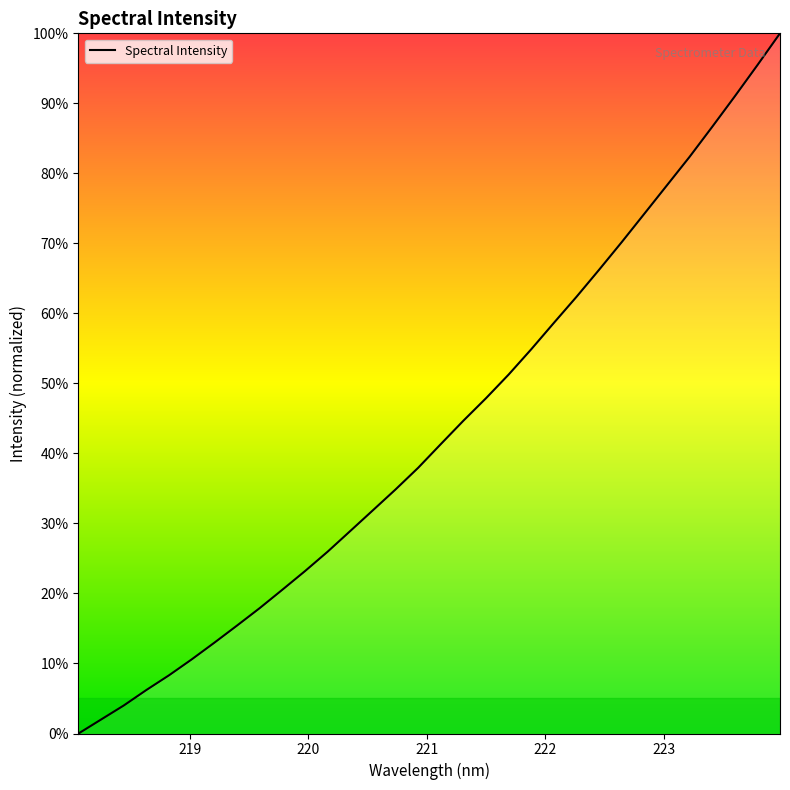

What is the greatest value displayed?

100.0